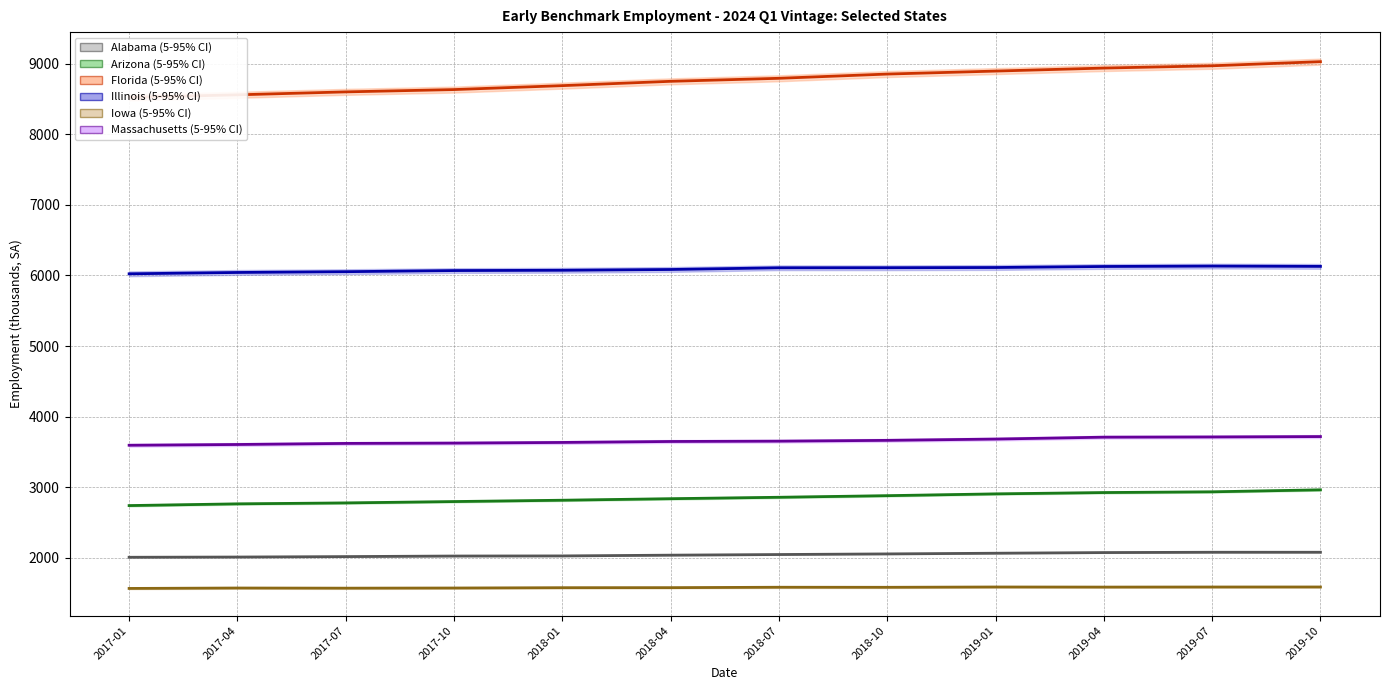

True or false: Florida and Illinois intersect in this chart.

False